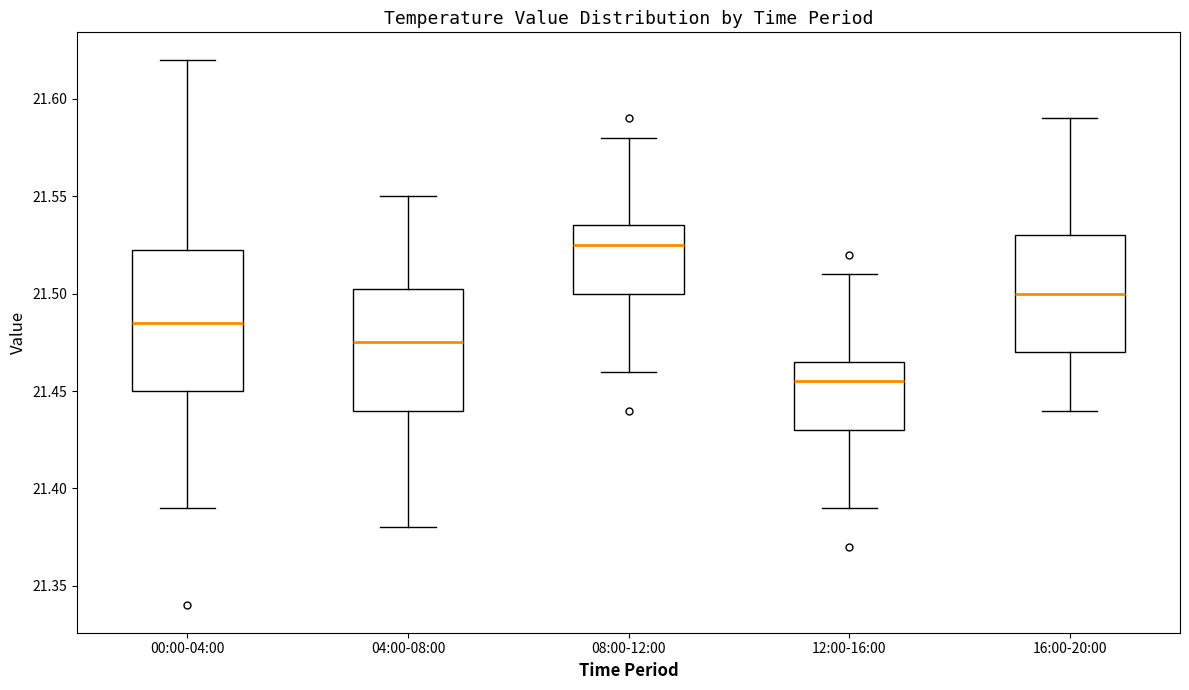

Which box is the tallest, from its lower edge to its upper edge?

00:00-04:00